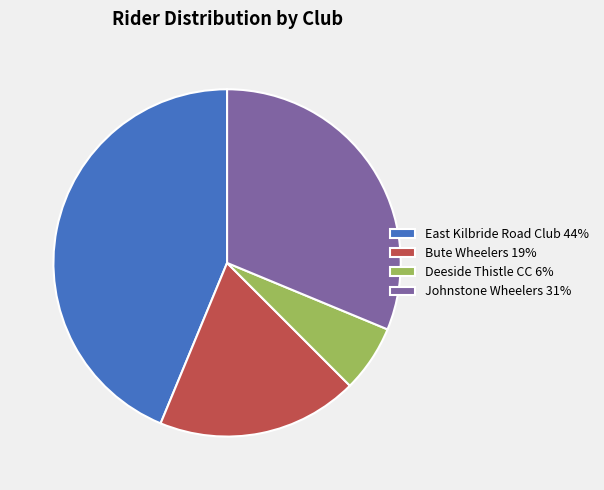

Is there any slice that represents more than half of the pie?

No